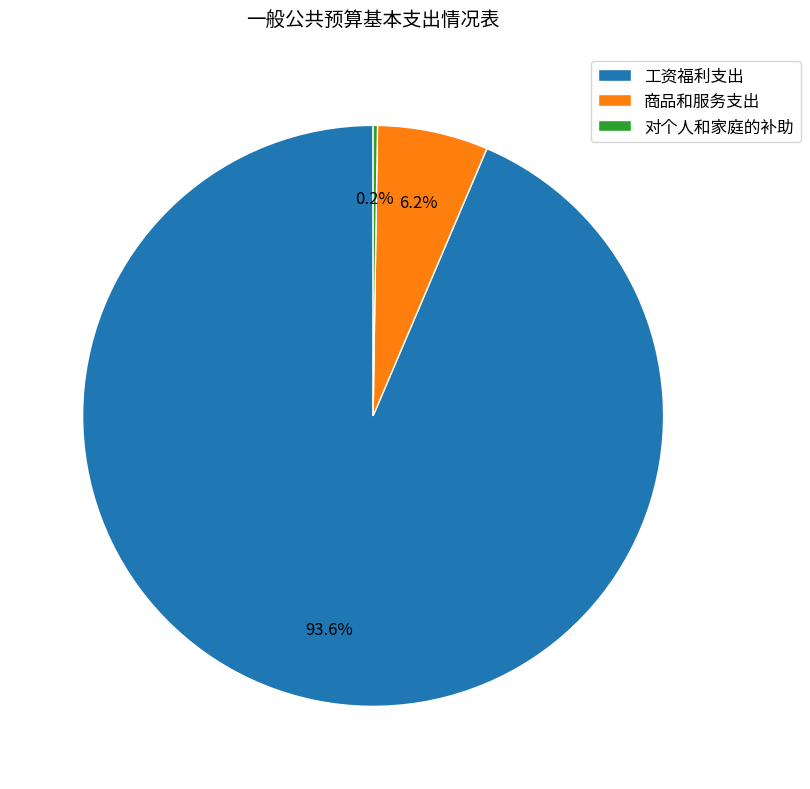

Is the sum of 工资福利支出 and 商品和服务支出 greater than half?

Yes